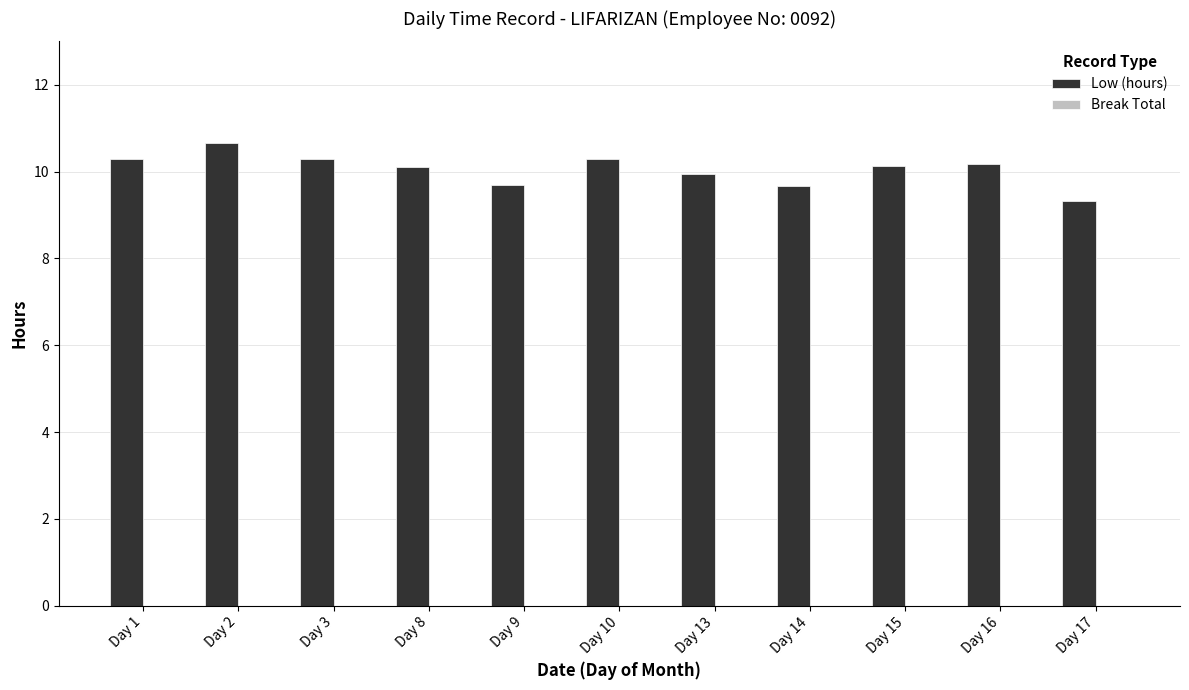

What is the minimum value shown in the chart?

9.3